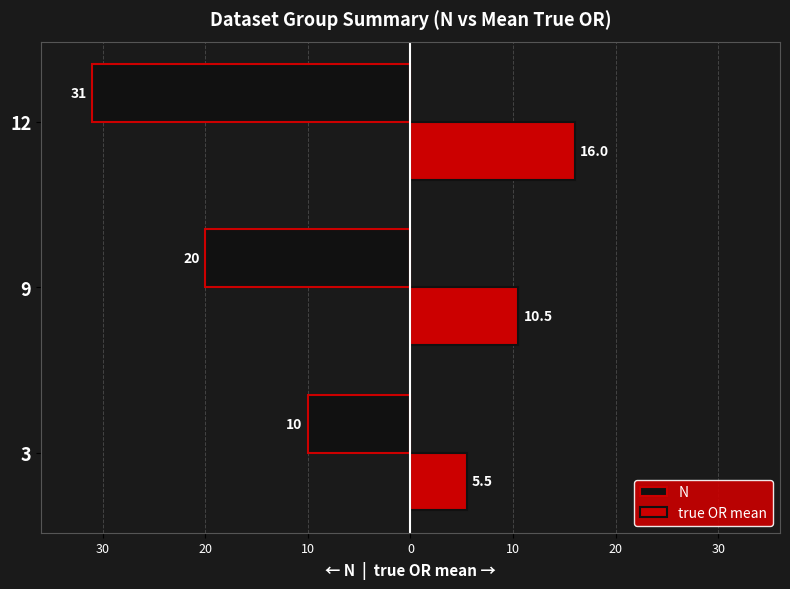

What is the difference between the maximum and minimum values in the true OR mean series?

10.5